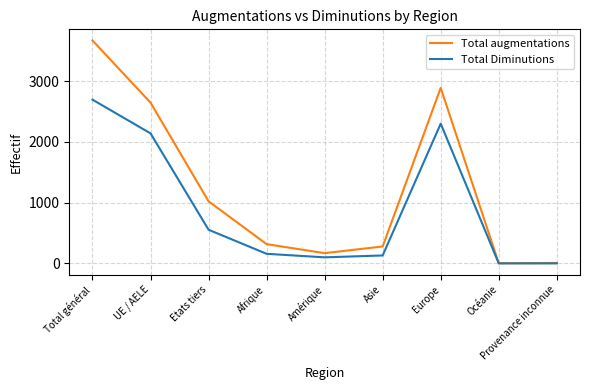

How many lines are shown in the chart?

2